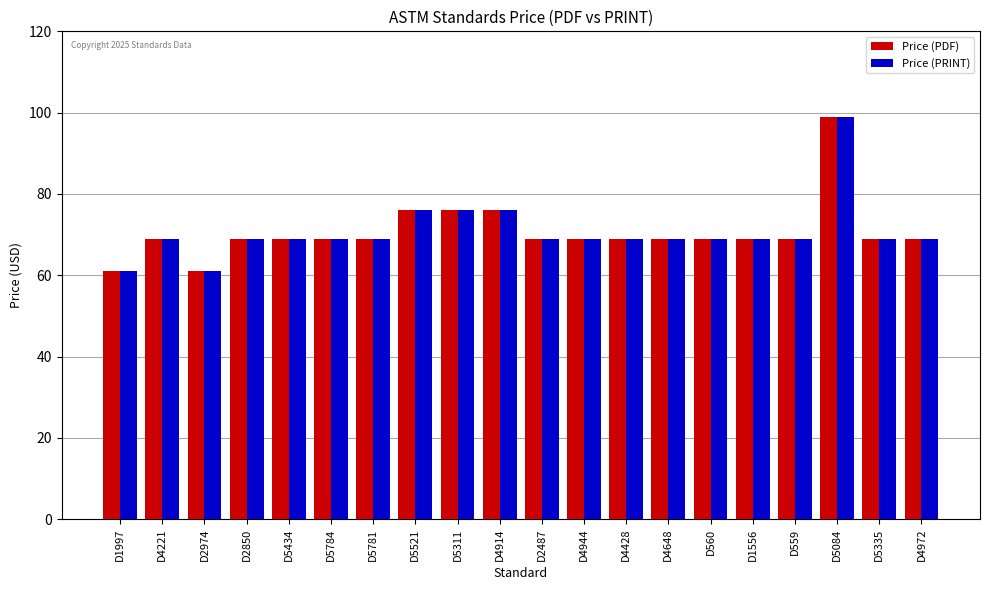

What is the difference between the maximum and second lowest values in the Price (PRINT) series?

38